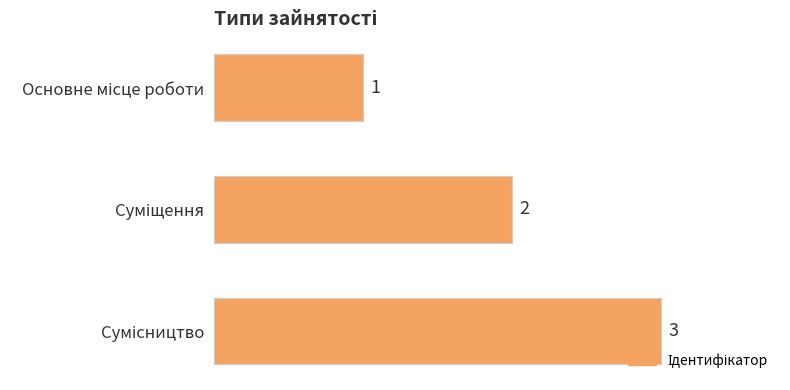

How many categories are shown in the chart?

3